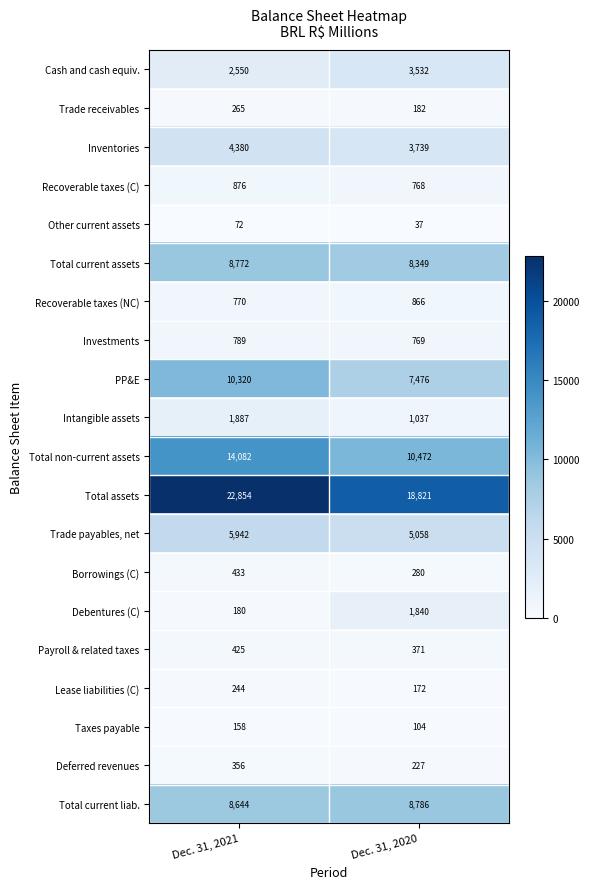

What is the sum of all Deferred revenues values?

583